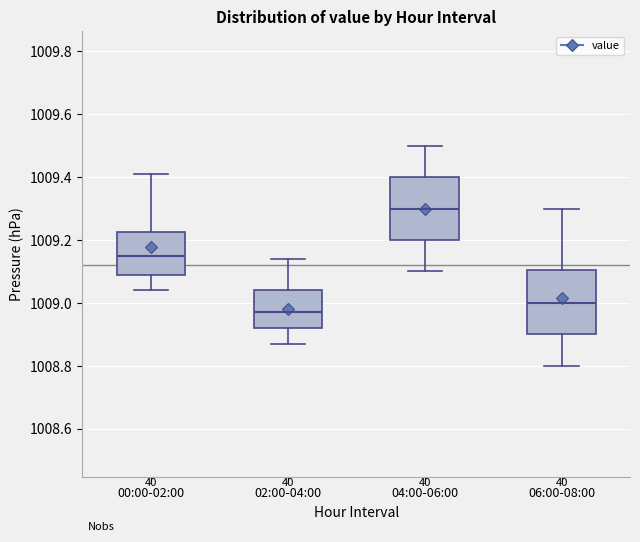

Reading left to right, read every box against the y-axis: the position of its median line, the range the box covers, and the ends of its whiskers. The values are not printed on the chart, so give them approximately, as read against the axis.

00:00-02:00: median 1009.16, box 1009.08 to 1009.22, whiskers 1009.04 to 1009.42
02:00-04:00: median 1008.98, box 1008.92 to 1009.04, whiskers 1008.88 to 1009.14
04:00-06:00: median 1009.30, box 1009.20 to 1009.40, whiskers 1009.10 to 1009.50
06:00-08:00: median 1009.00, box 1008.90 to 1009.10, whiskers 1008.80 to 1009.30